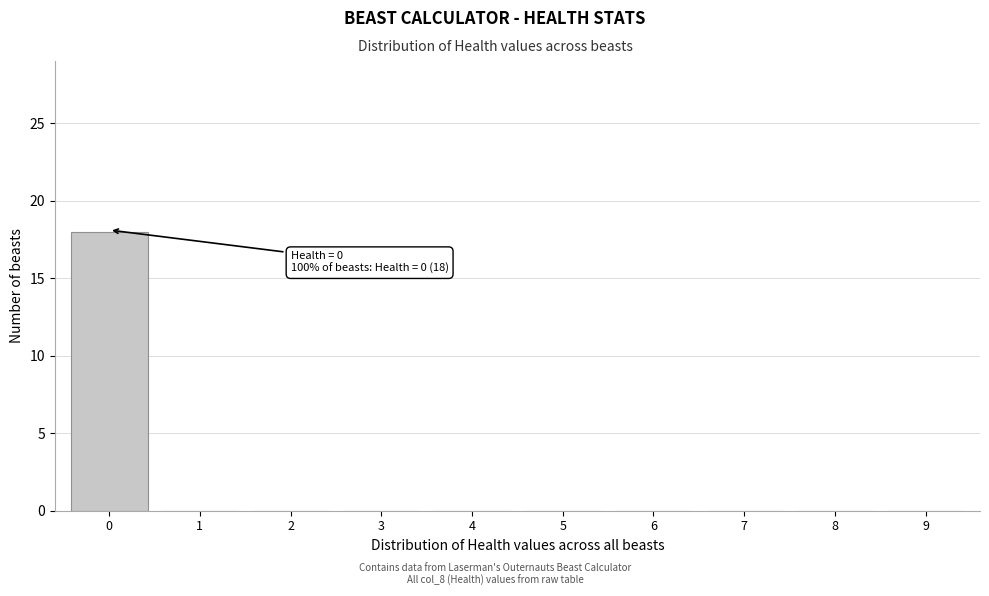

Reading left to right, what are all the values shown in this chart?

0=18	1=0	2=0	3=0	4=0	5=0	6=0	7=0	8=0	9=0